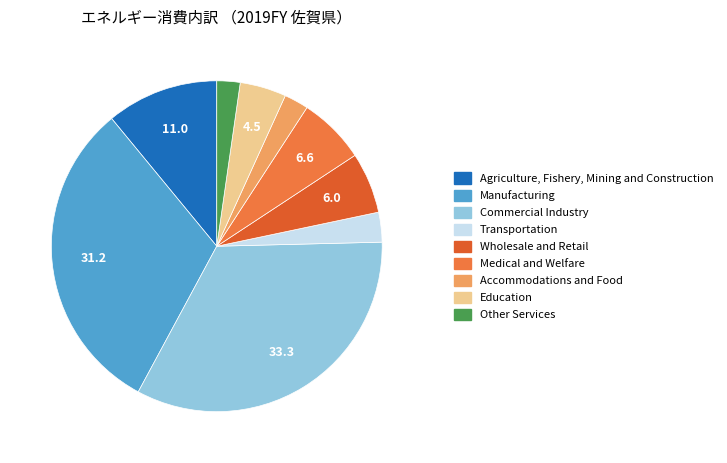

Which slice is the largest?

Commercial Industry